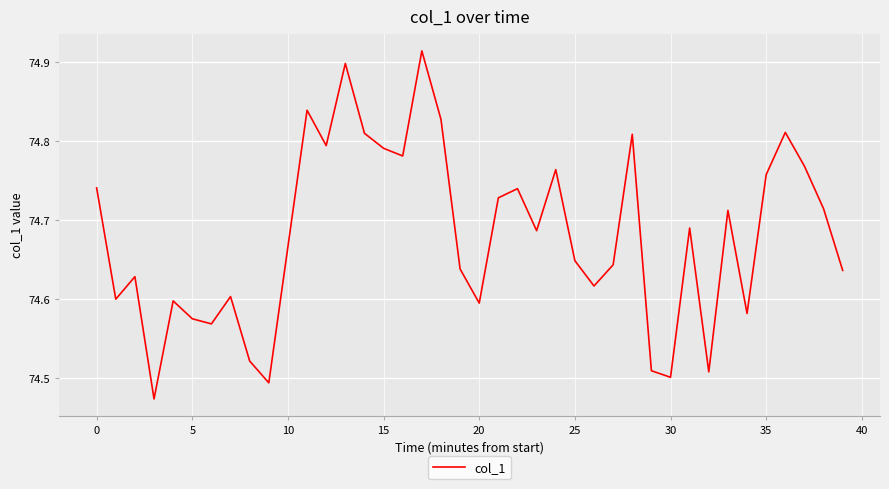

What is the difference between the maximum and minimum values?

0.4